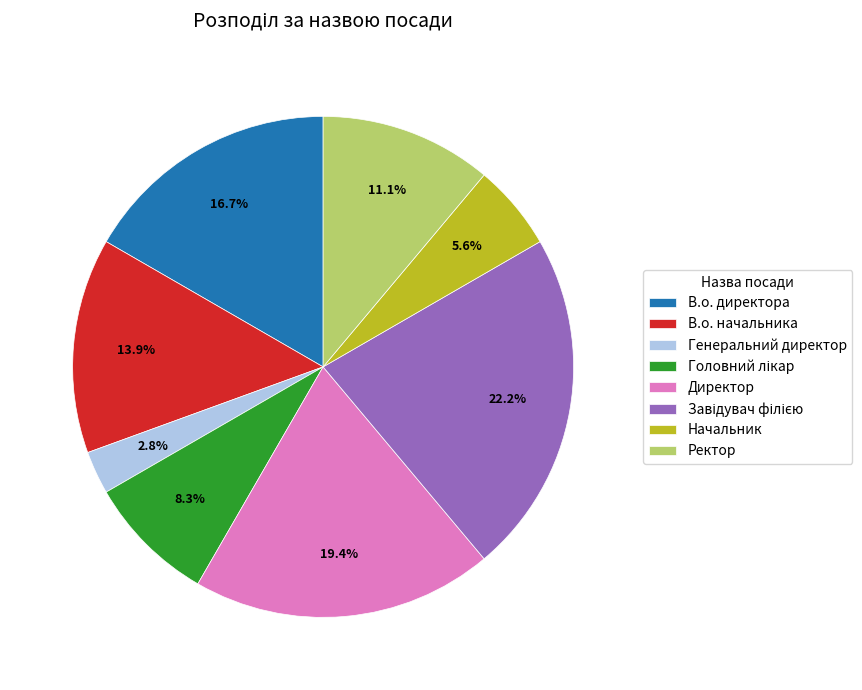

Count the number of slices in the pie.

8